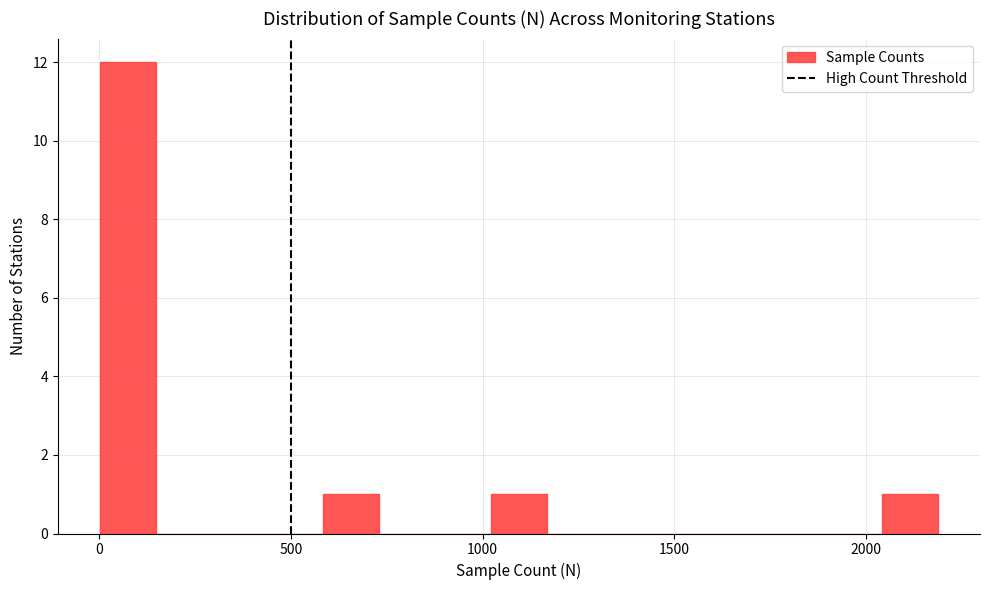

Read against the x-axis, roughly where is the centre of the tallest bar?

50